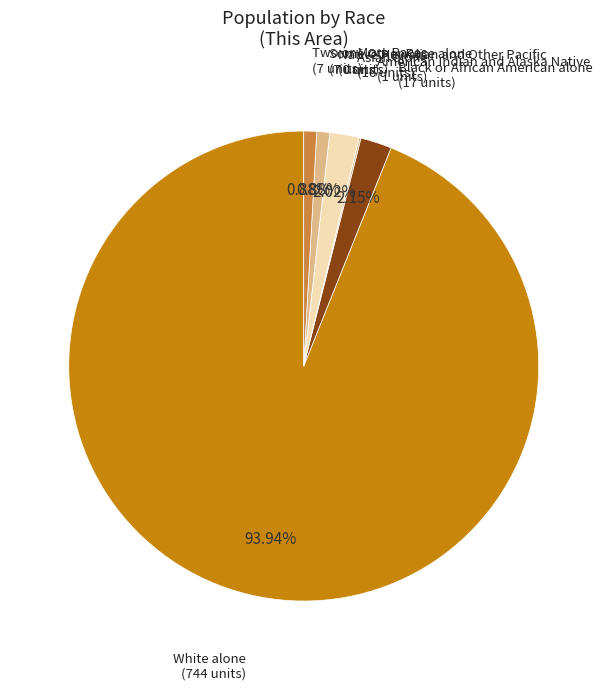

True or false: Two or More Races accounts for 14% of the total.

False